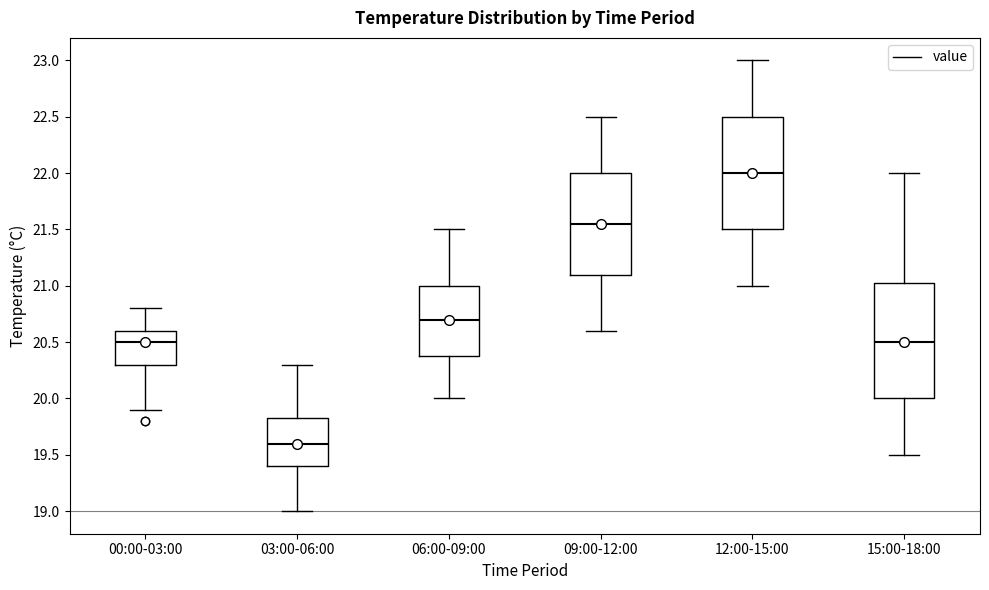

Reading left to right, read every box against the y-axis: the position of its median line, the range the box covers, and the ends of its whiskers. The values are not printed on the chart, so give them approximately, as read against the axis.

00:00-03:00: median 20.50, box 20.30 to 20.60, whiskers 19.90 to 20.80
03:00-06:00: median 19.60, box 19.40 to 19.85, whiskers 19.00 to 20.30
06:00-09:00: median 20.70, box 20.40 to 21.00, whiskers 20.00 to 21.50
09:00-12:00: median 21.55, box 21.10 to 22.00, whiskers 20.60 to 22.50
12:00-15:00: median 22.00, box 21.50 to 22.50, whiskers 21.00 to 23.00
15:00-18:00: median 20.50, box 20.00 to 21.05, whiskers 19.50 to 22.00